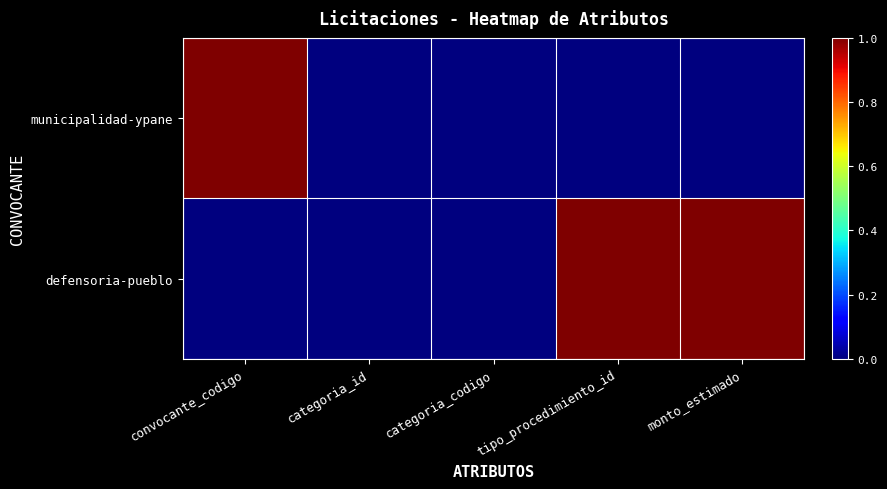

List the series in order of their peak value, lowest first.

municipalidad-ypane, defensoria-pueblo